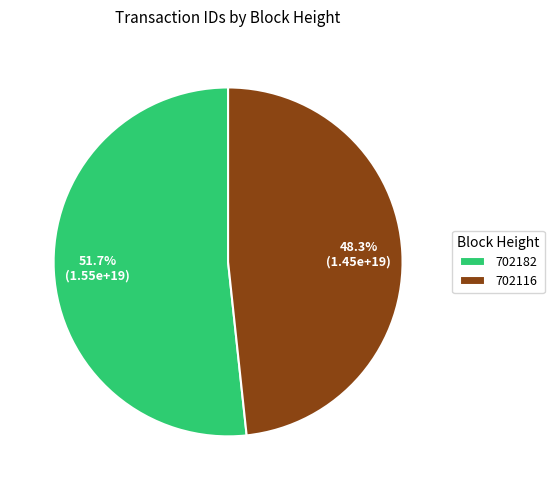

Which slice represents more than half of the pie?

702182